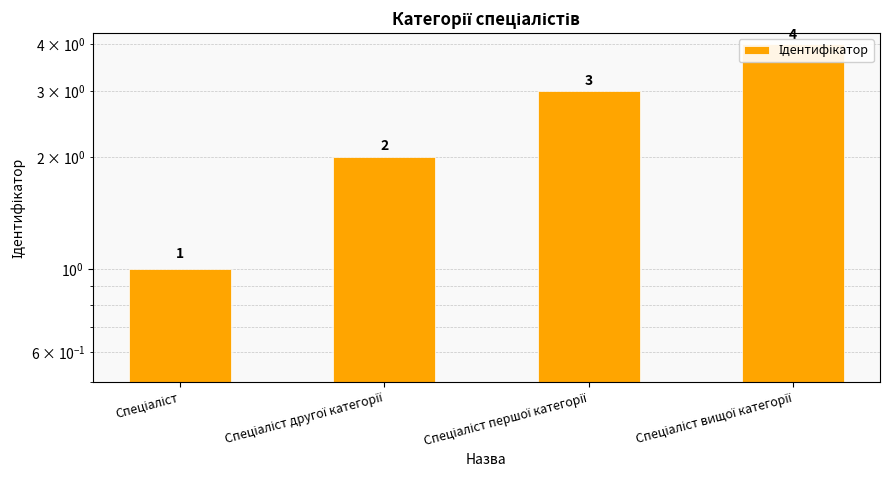

List the labels in order of value, smallest first.

Спеціаліст, Спеціаліст другої категорії, Спеціаліст першої категорії, Спеціаліст вищої категорії